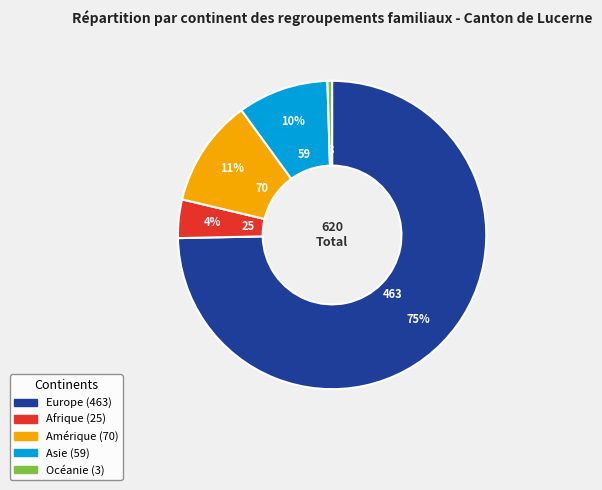

True or false: Afrique accounts for 4% of the total.

True